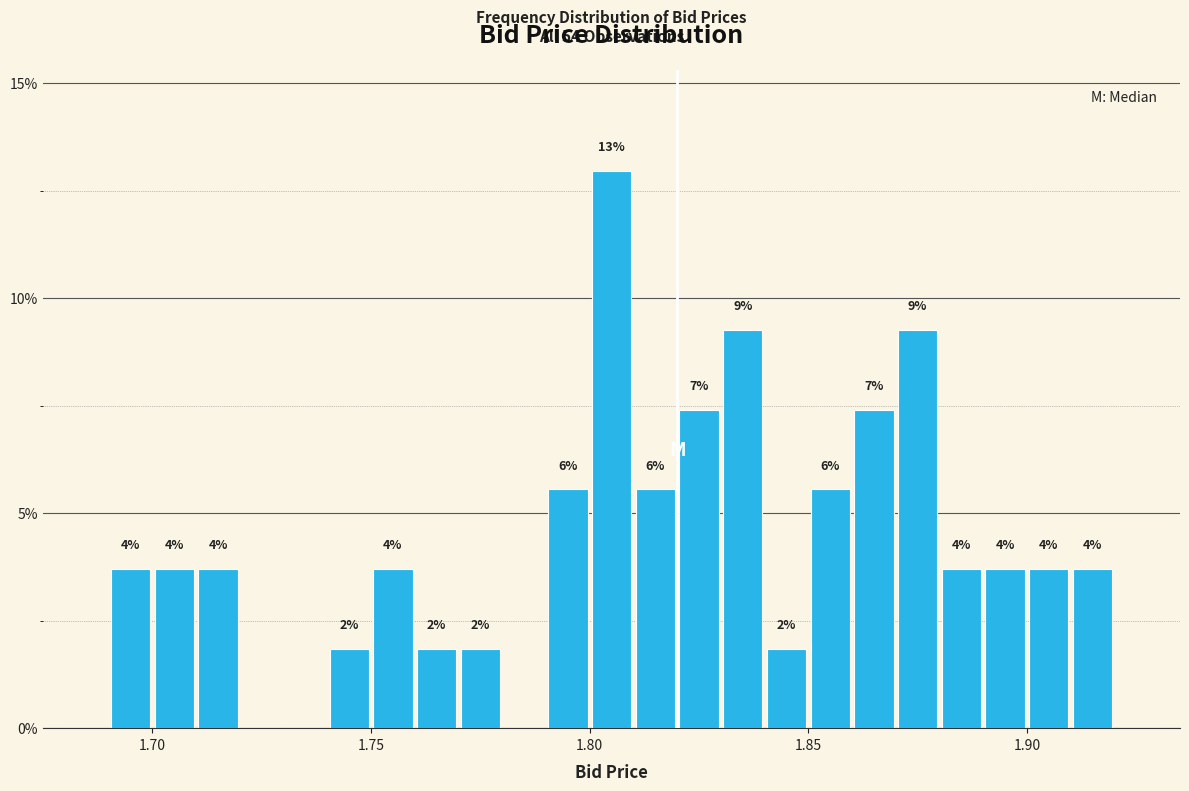

Around what value on the x-axis is the tallest bar? Give the approximate position of its centre, as read against the axis.

1.805